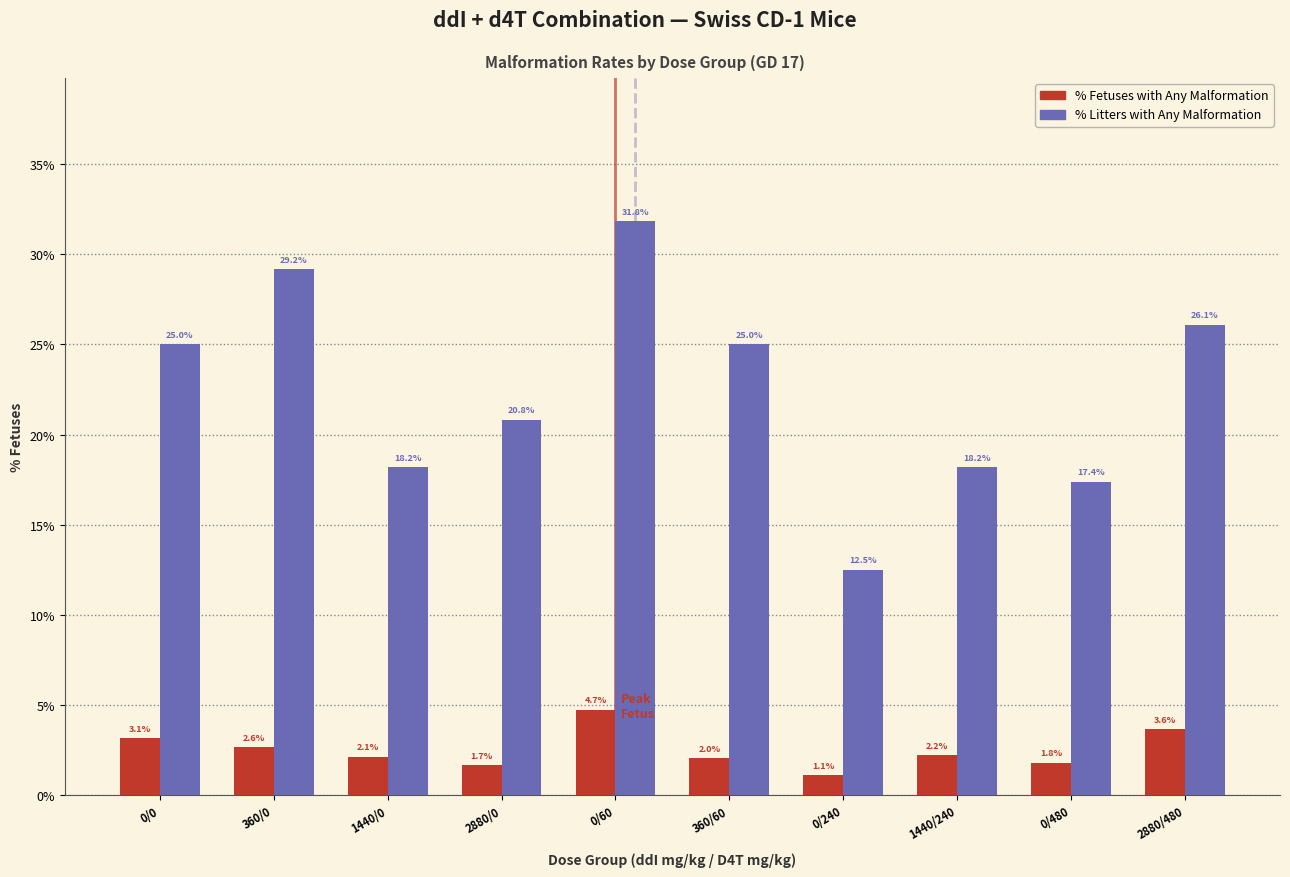

At 2880/0, list the series in order from smallest to largest.

% Fetuses with Any Malformation, % Litters with Any Malformation